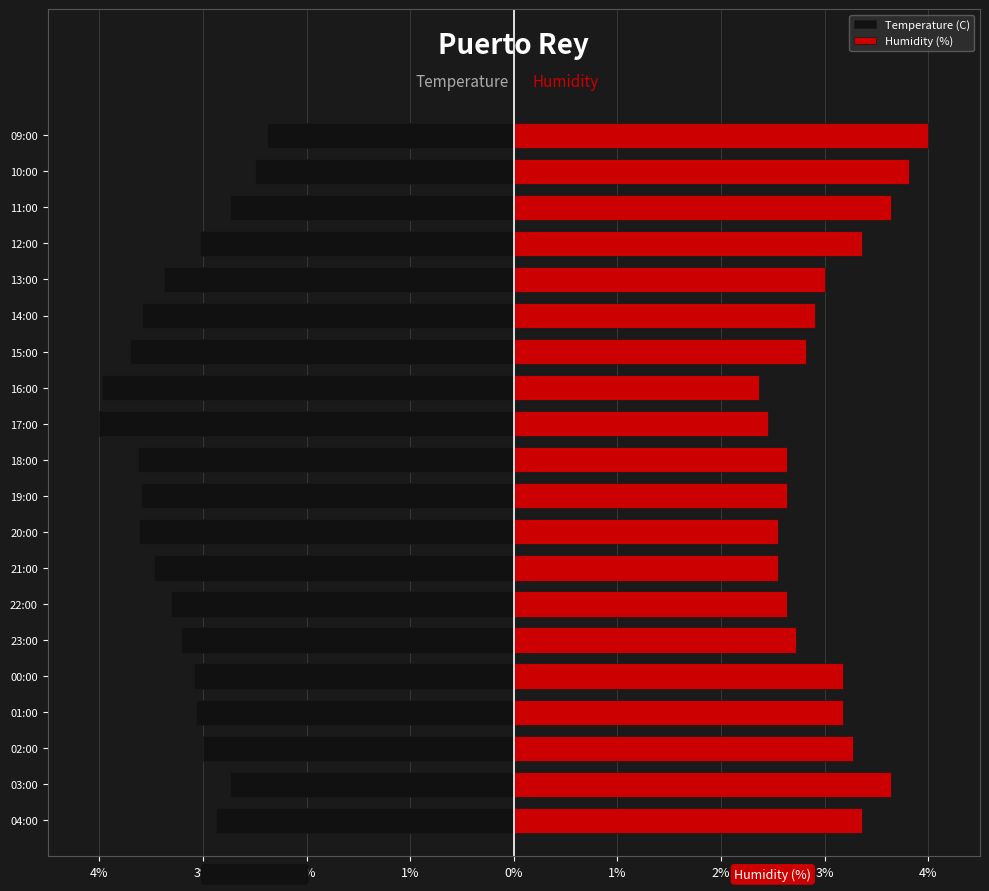

True or false: Humidity (%) has a value of 2.3 at 09:00.

False